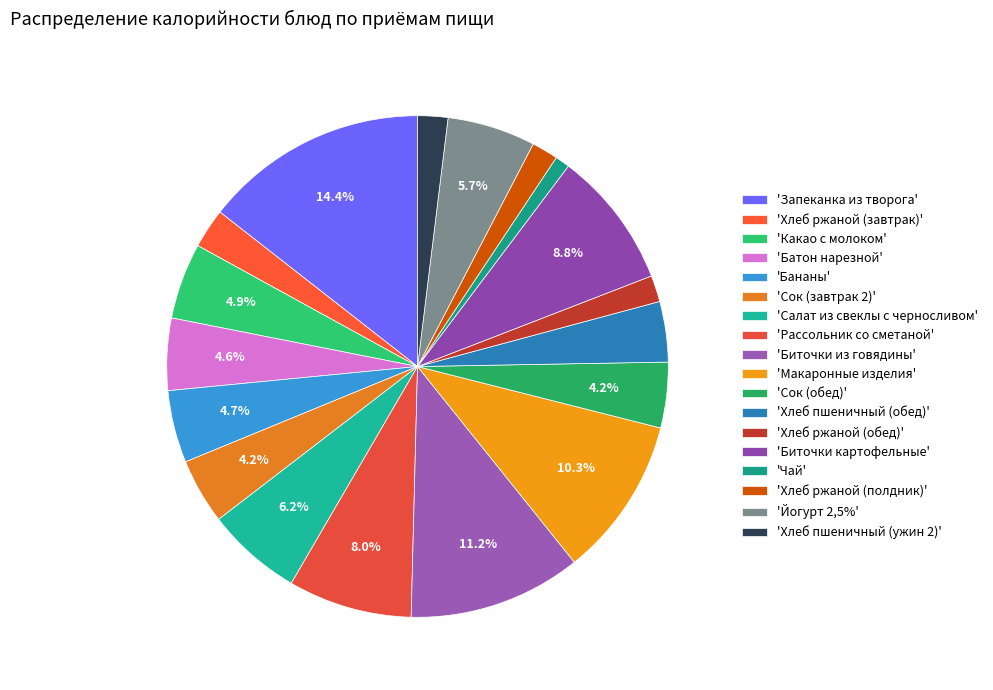

To the nearest percent, what is the average slice percentage?

6%